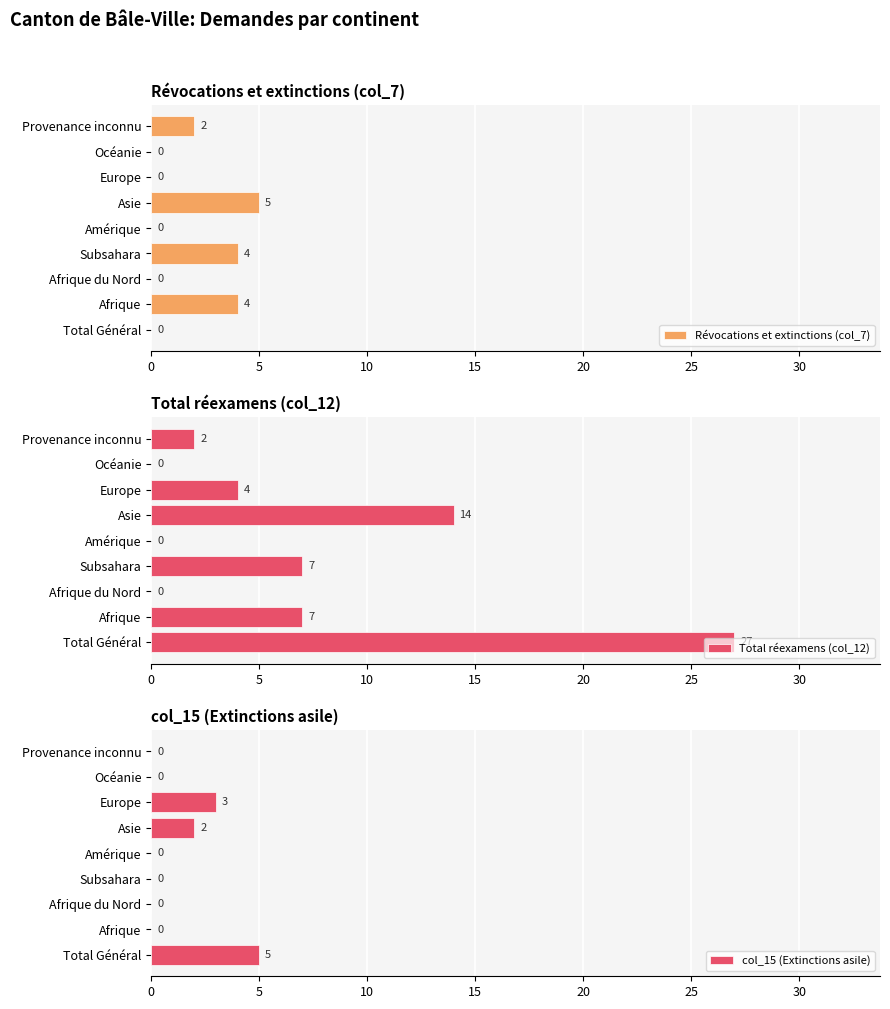

What is the difference between the Révocations et extinctions (col_7) values at Océanie and Afrique?

4